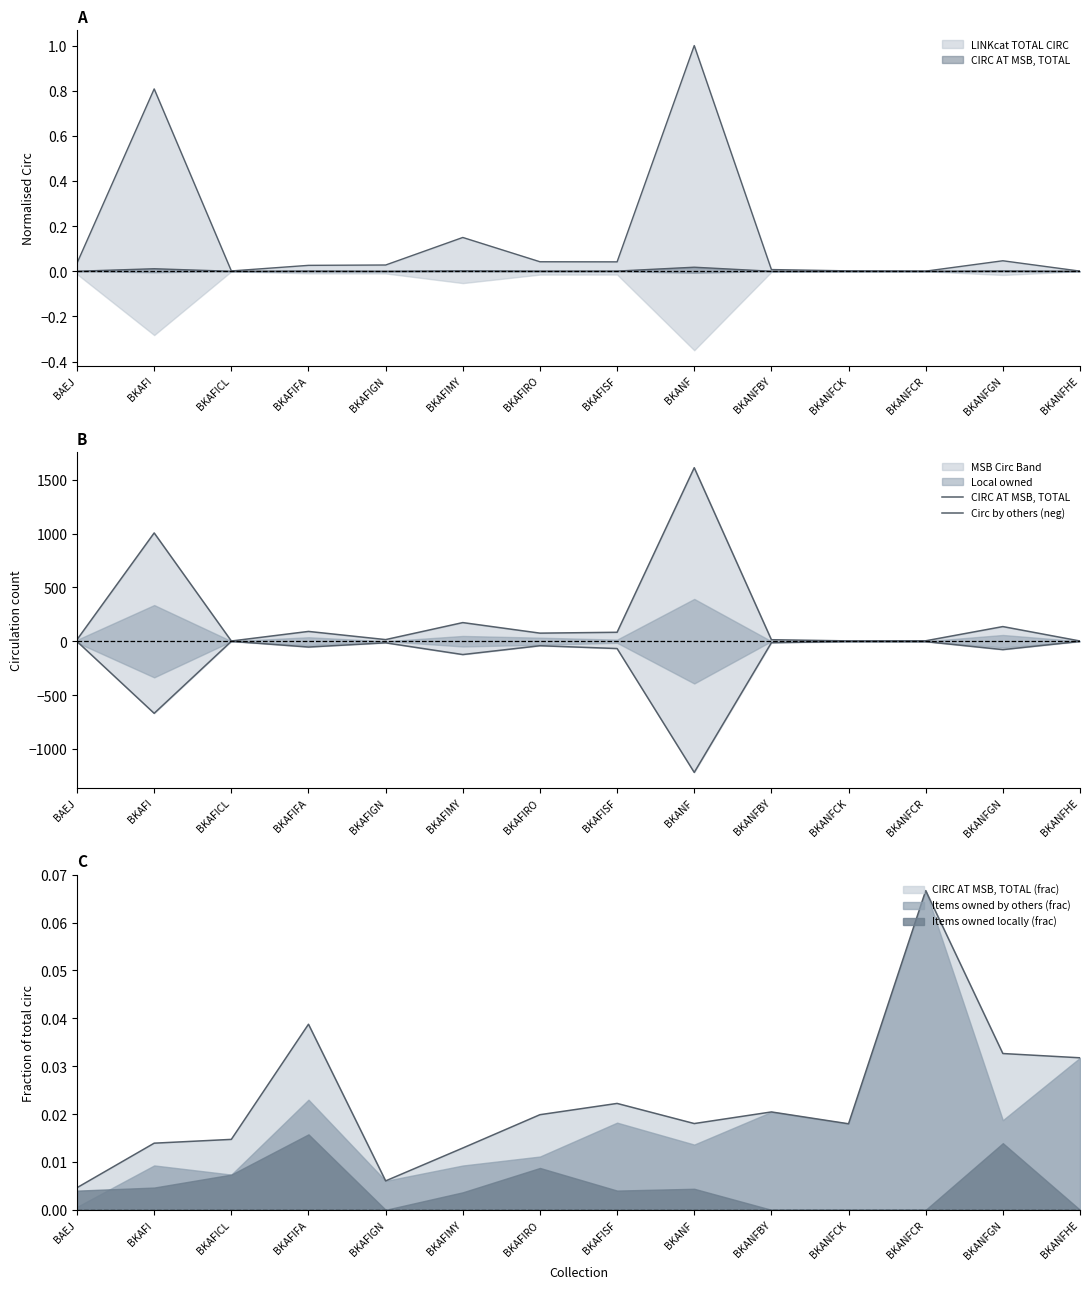

At which category is the sum across all series the highest?

BKANF